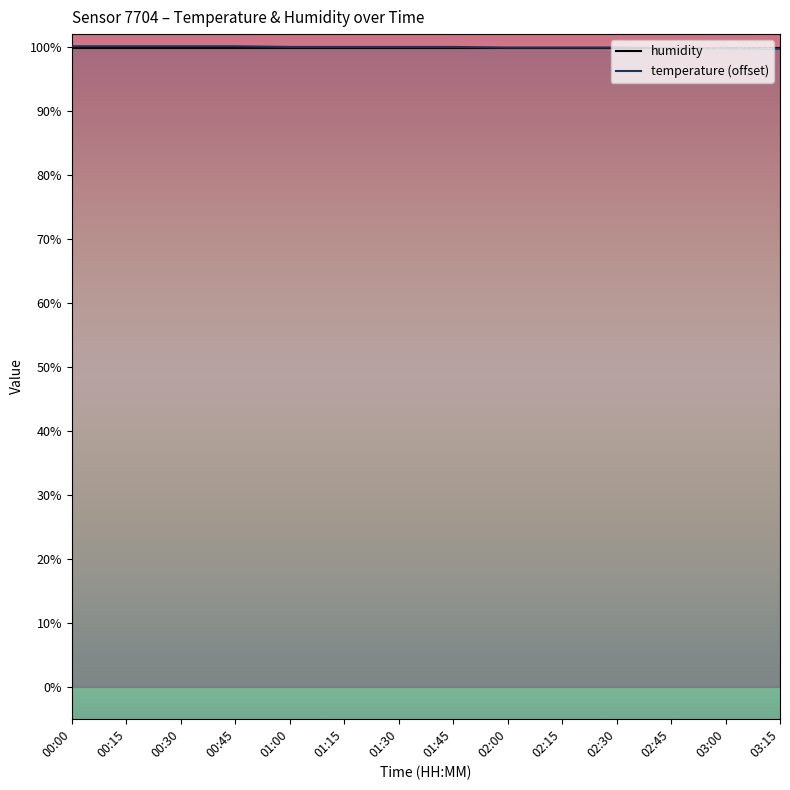

List the labels in order of value, largest first.

00:00, 00:15, 00:30, 00:45, 01:00, 01:15, 01:30, 01:45, 02:00, 02:15, 02:30, 02:45, 03:00, 03:15